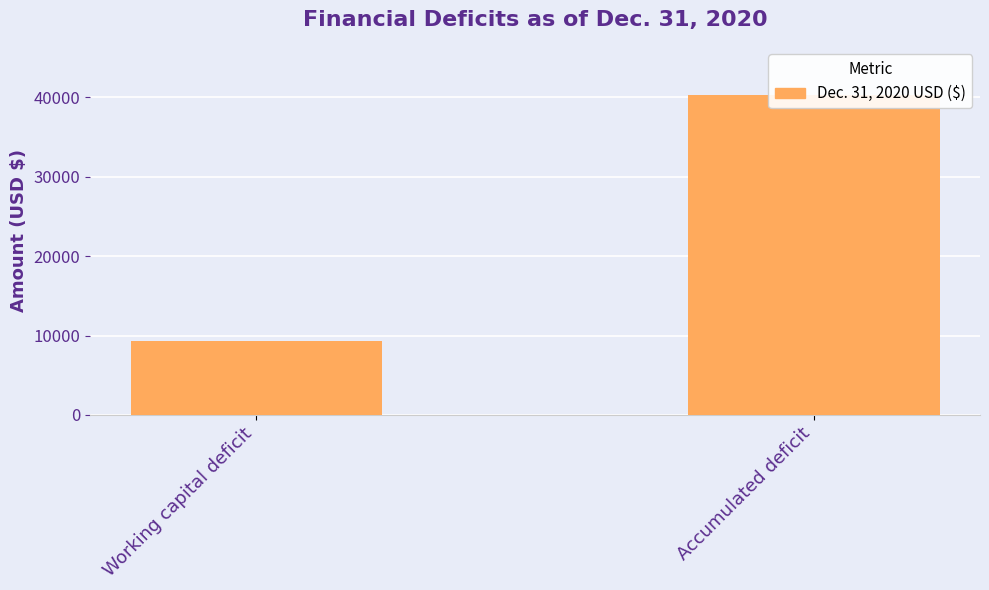

Reading left to right, transcribe all the data shown in this chart.

9268	40318